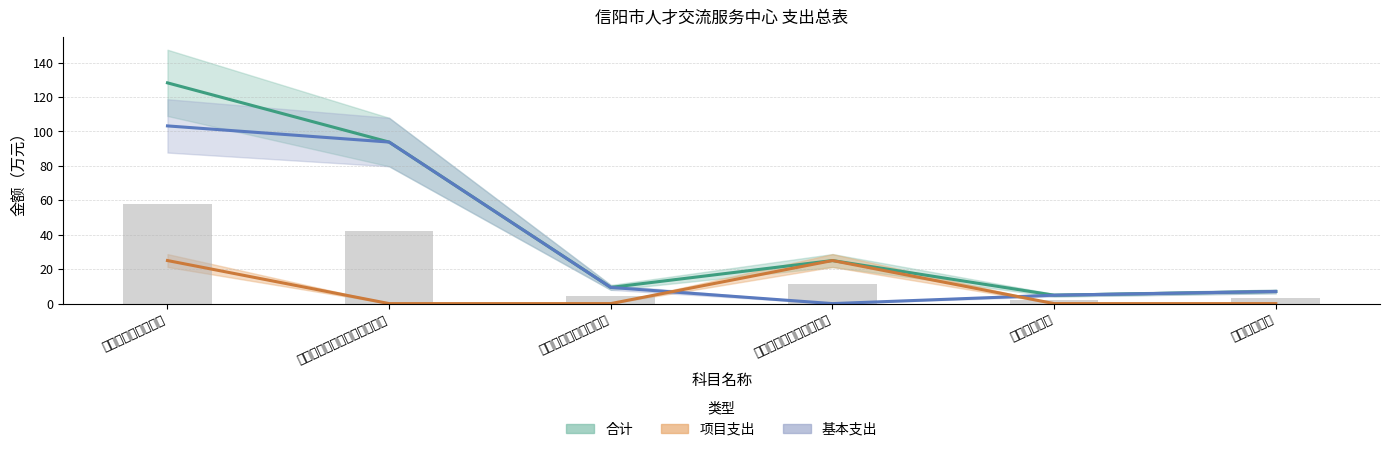

What is the sum of all 占比参考 values?

120.7